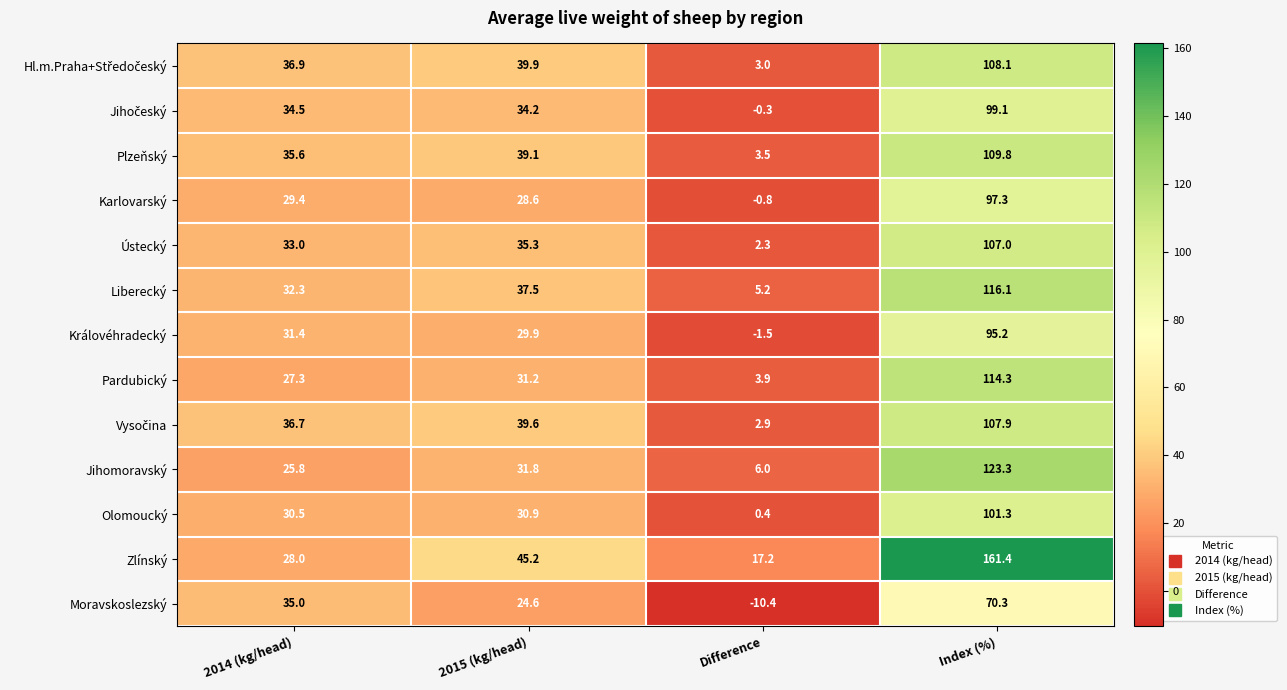

How many values in the Karlovarský series are below 29?

2